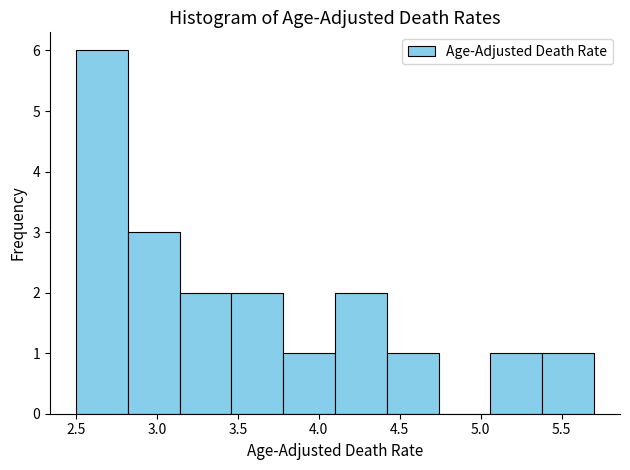

Reading left to right, transcribe this chart: for each bar, give the range it covers on the x-axis and its height. Neither the bar edges nor the heights are printed on the chart, so give them approximately, as read against the axes.

2.50 to 2.82: 6
2.82 to 3.14: 3
3.14 to 3.46: 2
3.46 to 3.78: 2
3.78 to 4.10: 1
4.10 to 4.42: 2
4.42 to 4.74: 1
4.74 to 5.06: 0
5.06 to 5.38: 1
5.38 to 5.70: 1